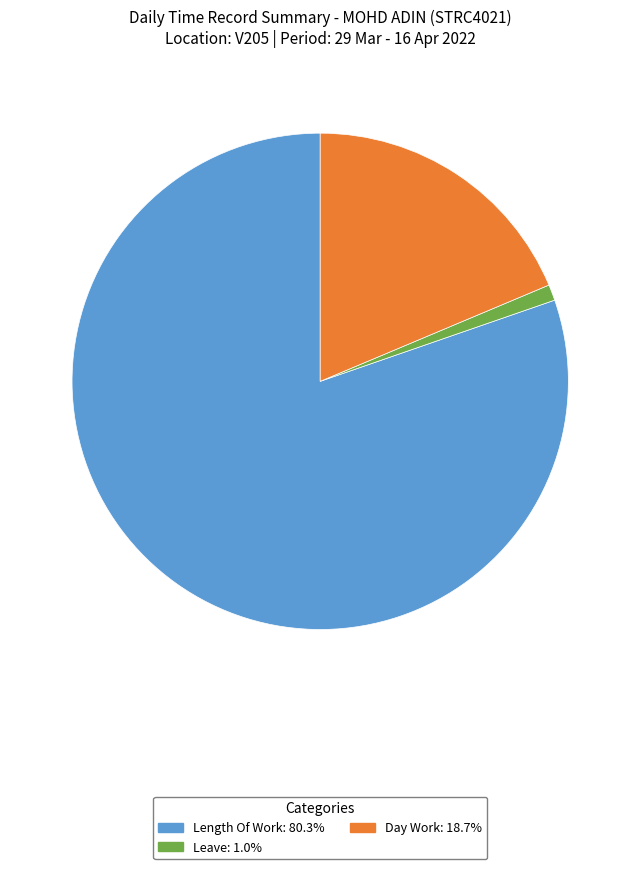

How many segments does this pie chart have?

3